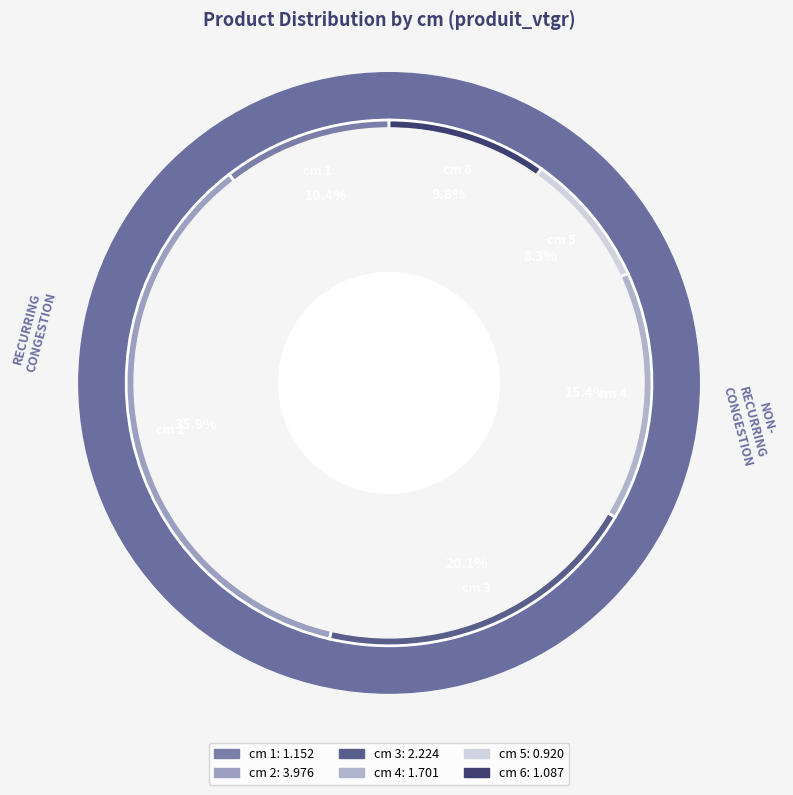

Does cm 2 account for over 50% of the chart?

No